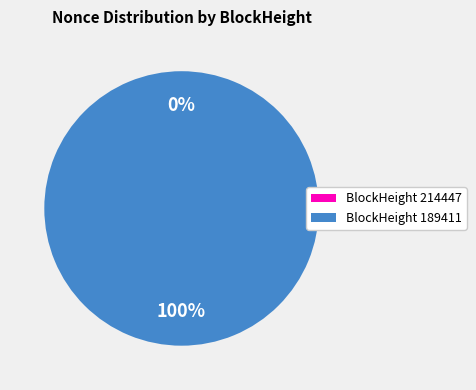

Does 189411 represent more than half of the total?

Yes